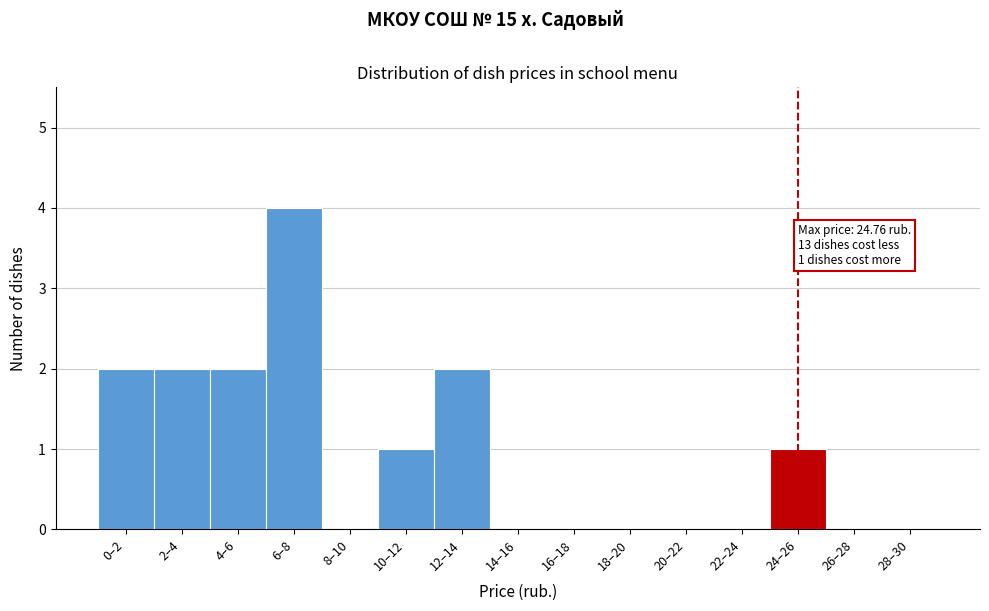

Reading right to left, list all the values displayed in this chart.

28–30=0	26–28=0	24–26=1	22–24=0	20–22=0	18–20=0	16–18=0	14–16=0	12–14=2	10–12=1	8–10=0	6–8=4	4–6=2	2–4=2	0–2=2